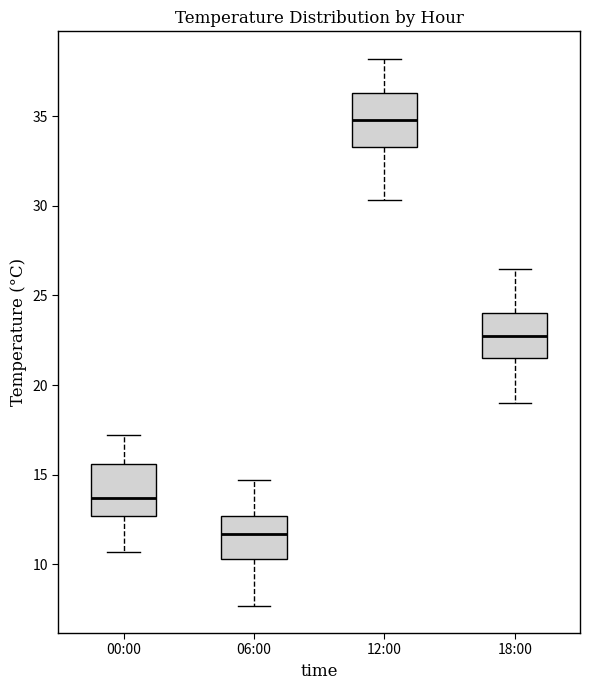

Reading left to right, transcribe this box plot: for each box, give where its median line is, the range the box spans, and where its two whiskers end, as read against the y-axis. The values are not printed on the chart, so give them approximately, as read against the axis.

00:00: median 13.5, box 12.5 to 15.5, whiskers 10.5 to 17.0
06:00: median 11.5, box 10.5 to 12.5, whiskers 7.5 to 14.5
12:00: median 35.0, box 33.5 to 36.5, whiskers 30.5 to 38.0
18:00: median 23.0, box 21.5 to 24.0, whiskers 19.0 to 26.5